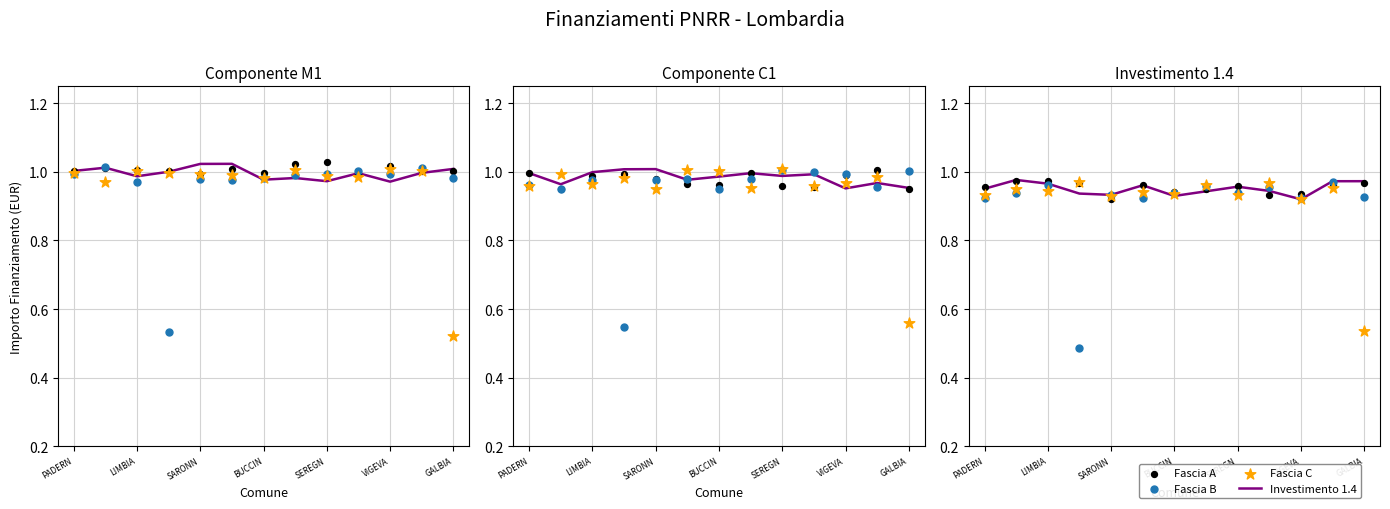

Which series contains the lowest Y value?

Fascia B